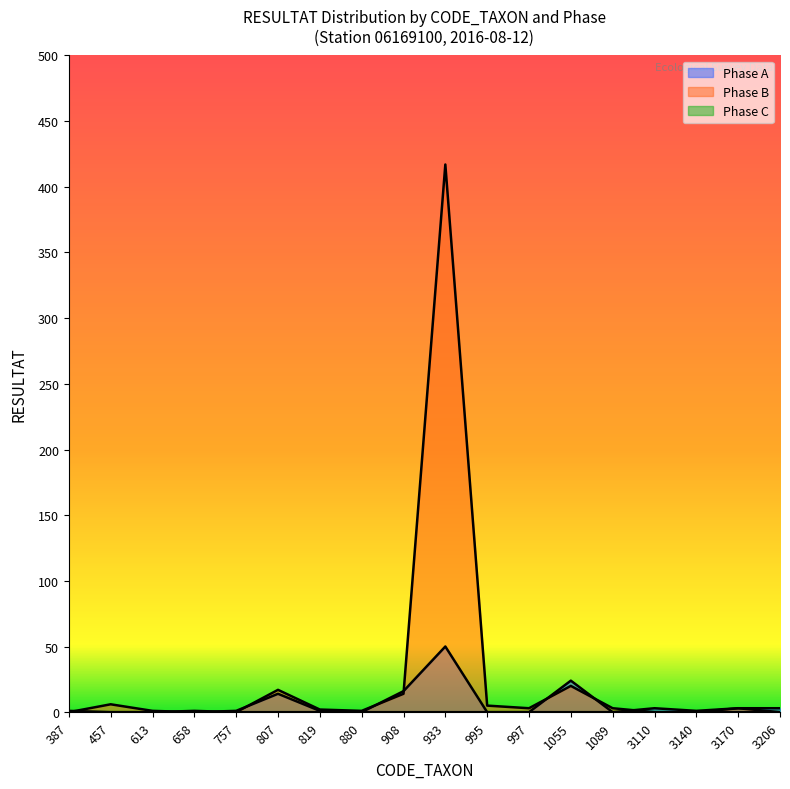

Which series changed the most between 613 and 997?

Phase B